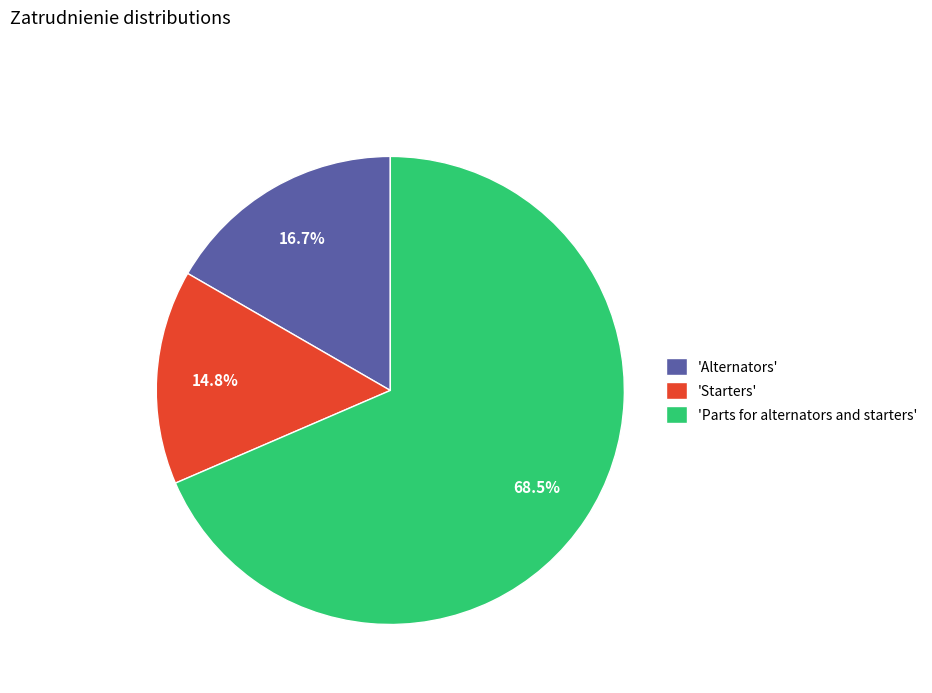

Which category has the smallest portion of the pie?

'Starters'